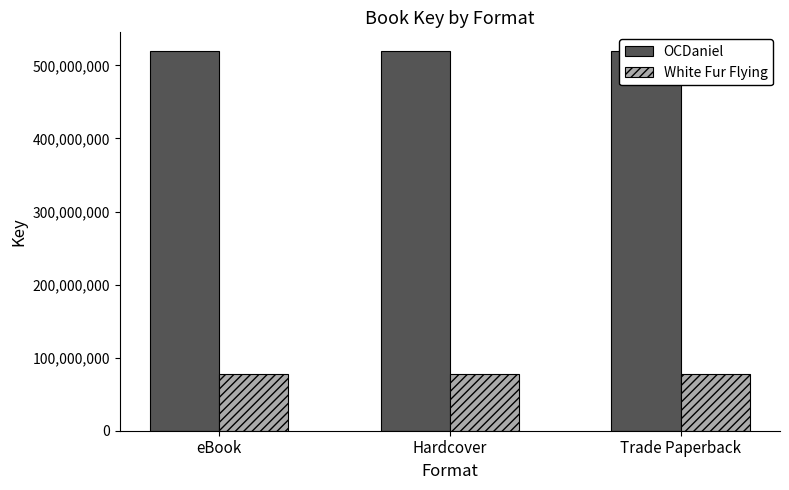

The value of OCDaniel at Trade Paperback is 182657304. True or false?

False